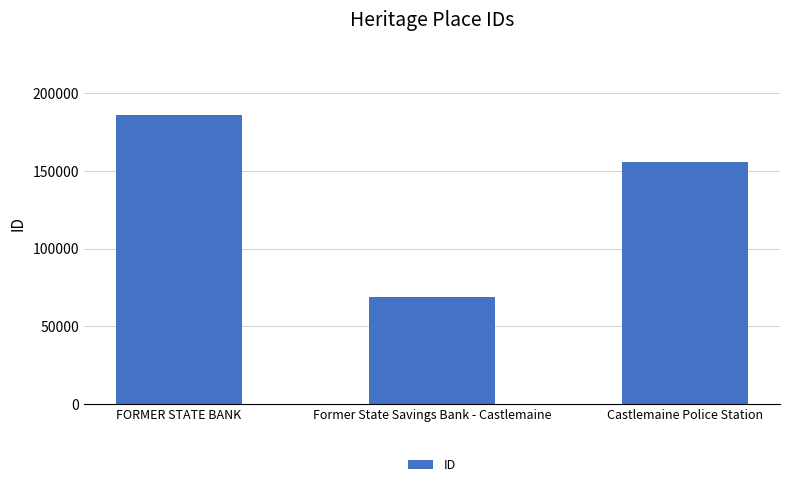

What is the difference between the values at Former State Savings Bank - Castlemaine and FORMER STATE BANK?

116776